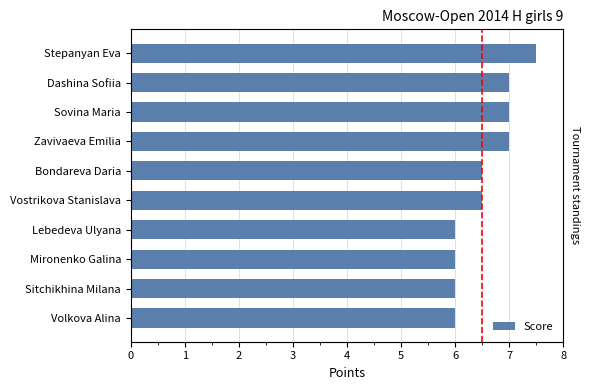

What is the difference between the maximum and minimum values?

1.5